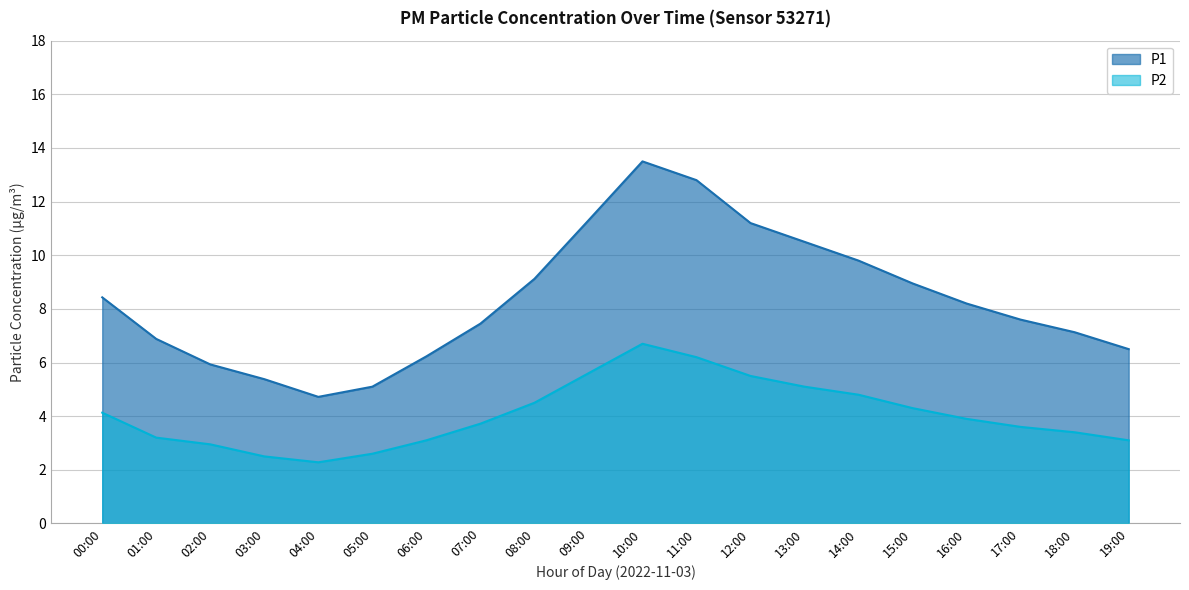

What is the difference between the P2 values at 04:00 and 16:00?

1.6